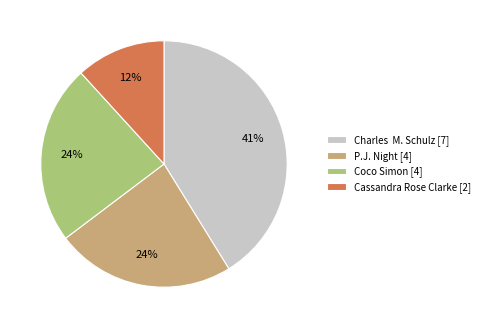

Which category has the smallest portion of the pie?

Cassandra Rose Clarke [2]